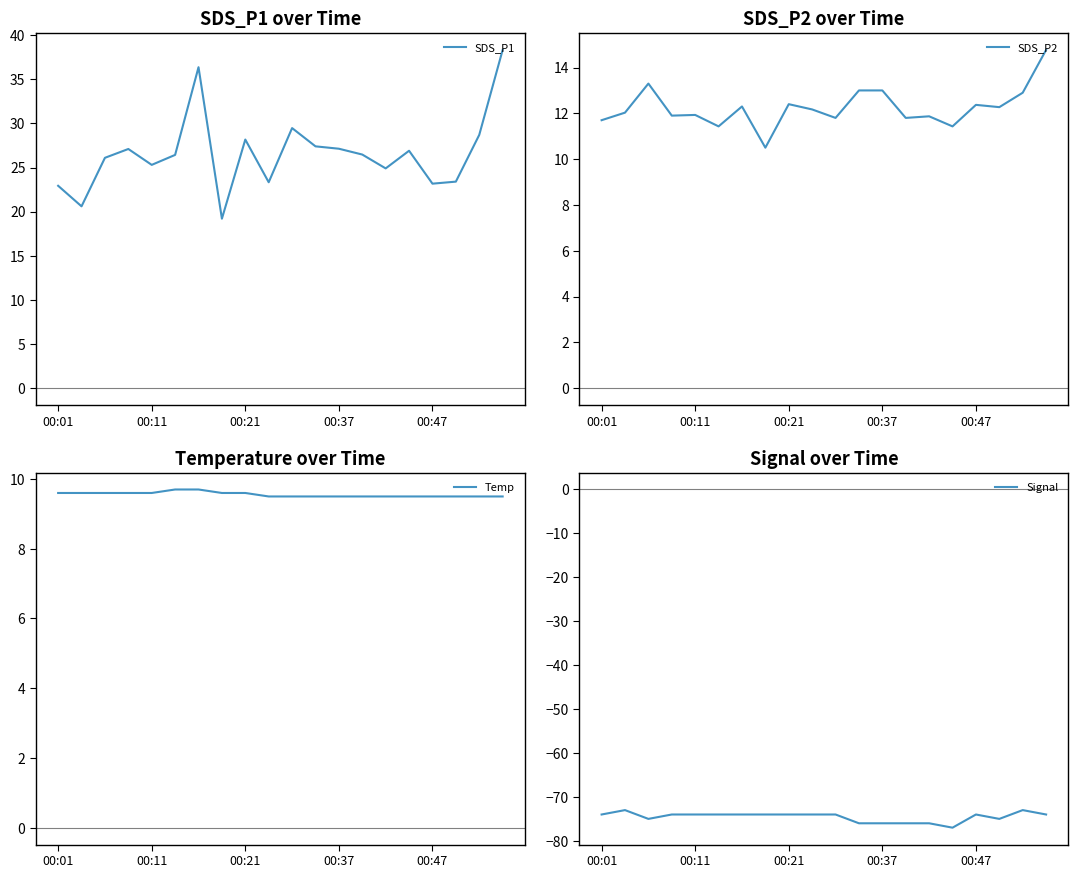

True or false: SDS_P1 and Temp intersect in this chart.

False